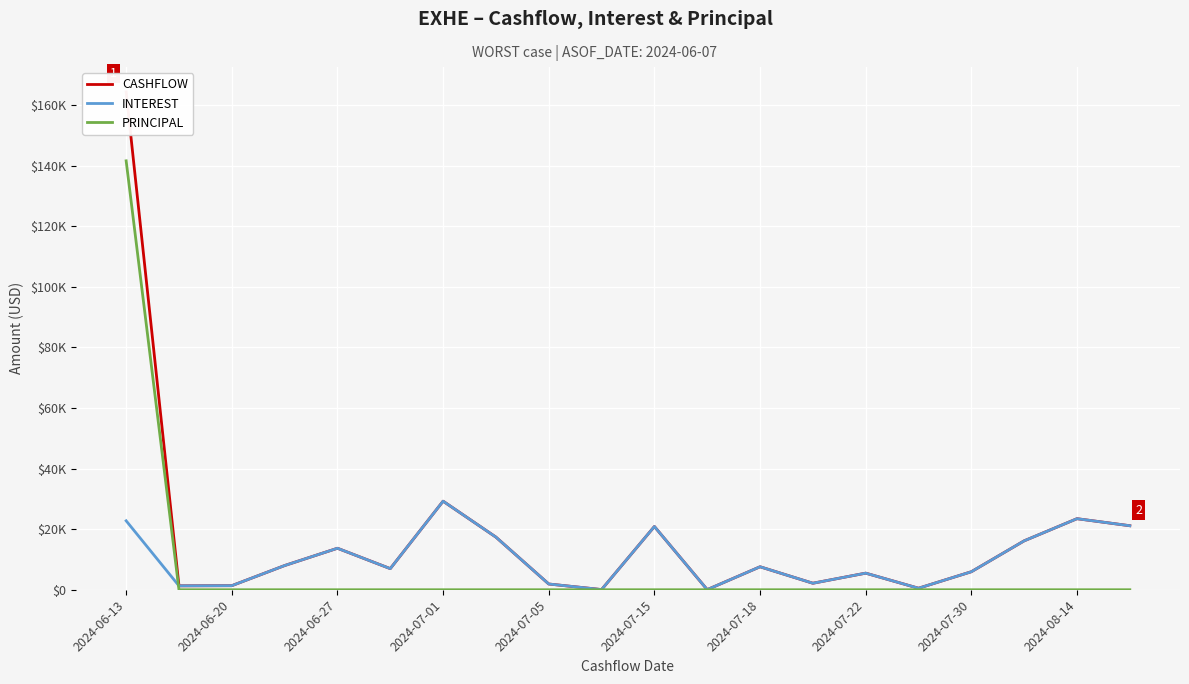

What are all the series names shown in the legend?

CASHFLOW, INTEREST, PRINCIPAL